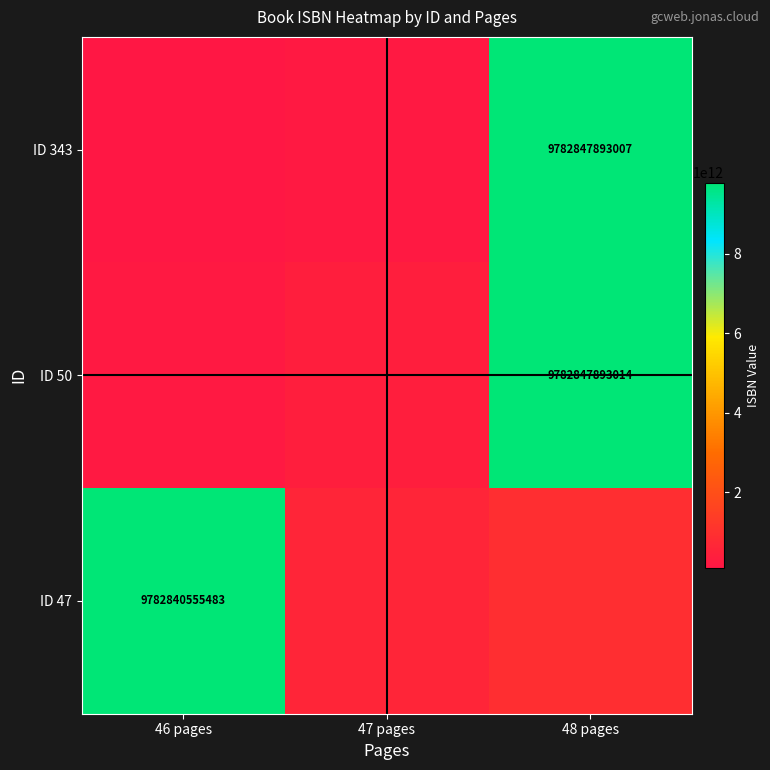

At which category does the chart reach its peak across all series?

48 pages